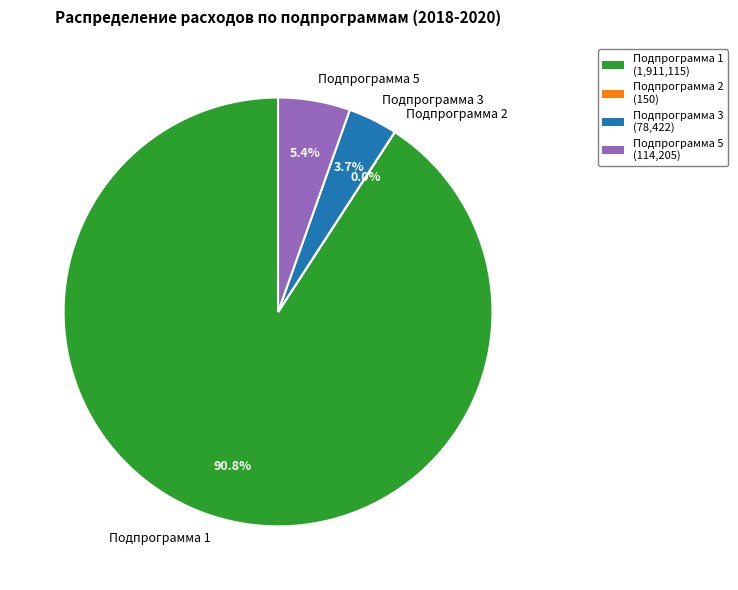

What percentage do Подпрограмма 1 and Подпрограмма 5 together represent?

96.3%